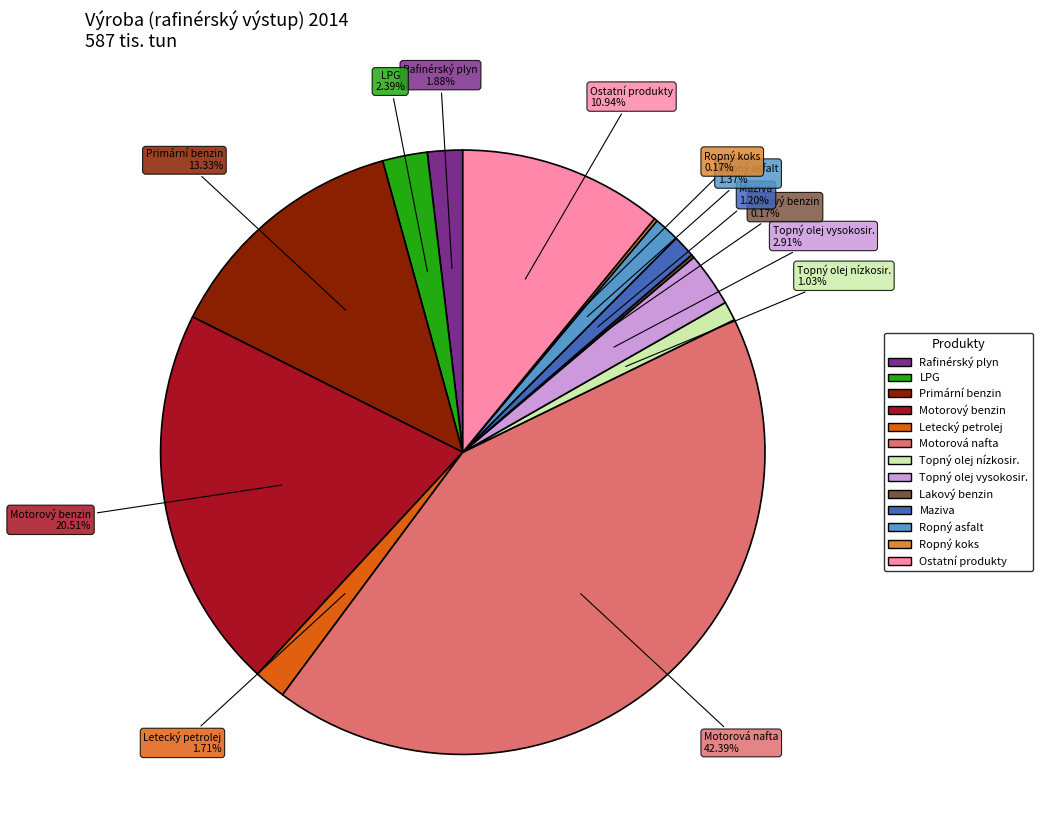

Which has a higher value, Motorový benzin or Topný olej vysokosir.?

Motorový benzin